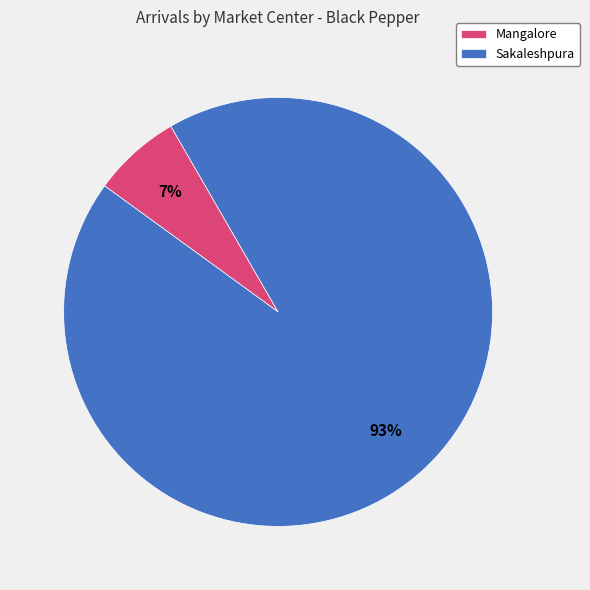

What is the majority slice?

Sakaleshpura